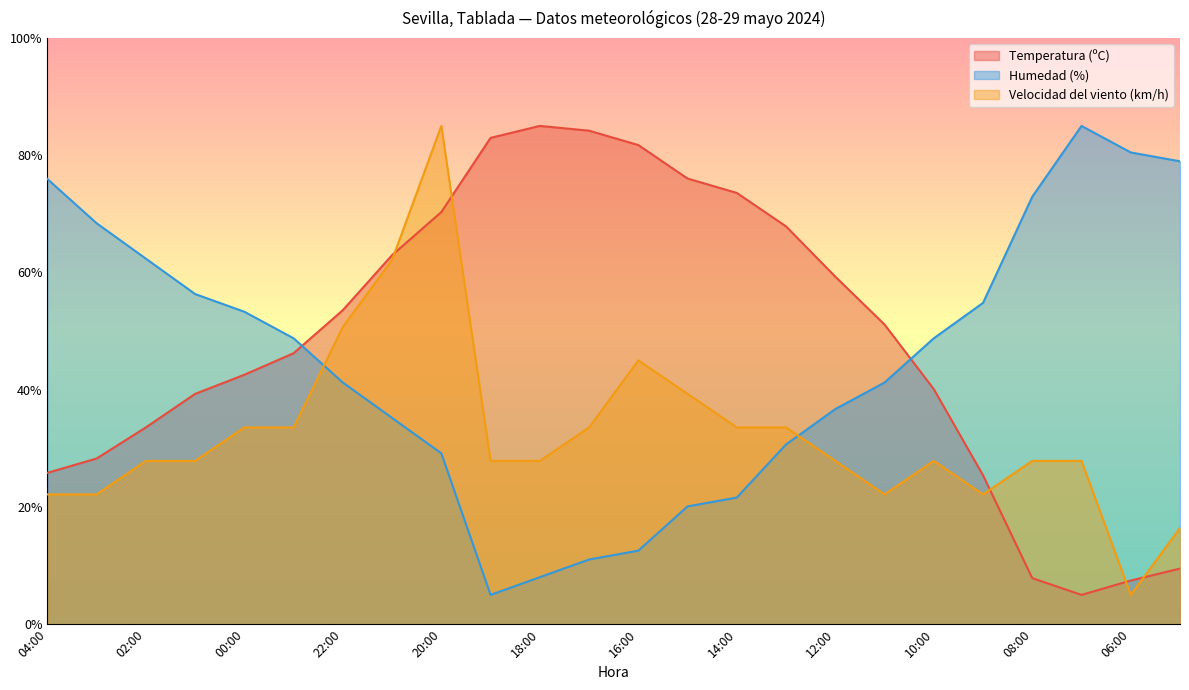

Which has a higher value, 07:00 or 18:00?

18:00